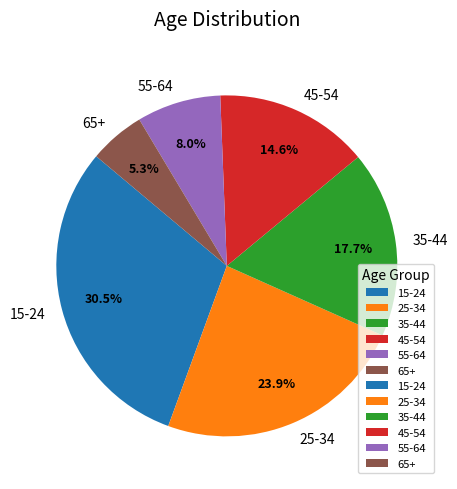

Which category has the biggest portion of the pie?

15-24